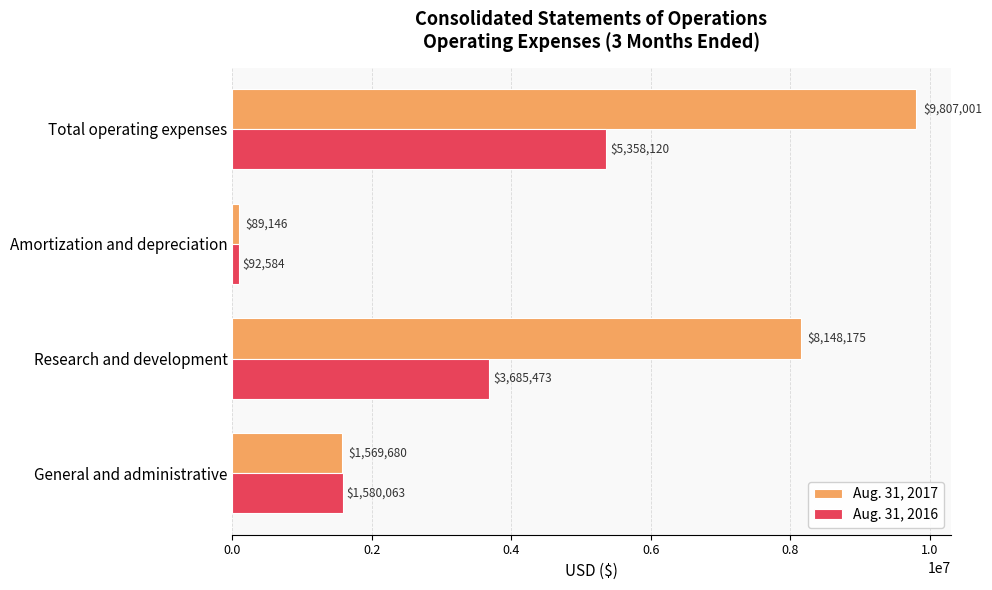

Which series has the widest spread of values?

Aug. 31, 2017